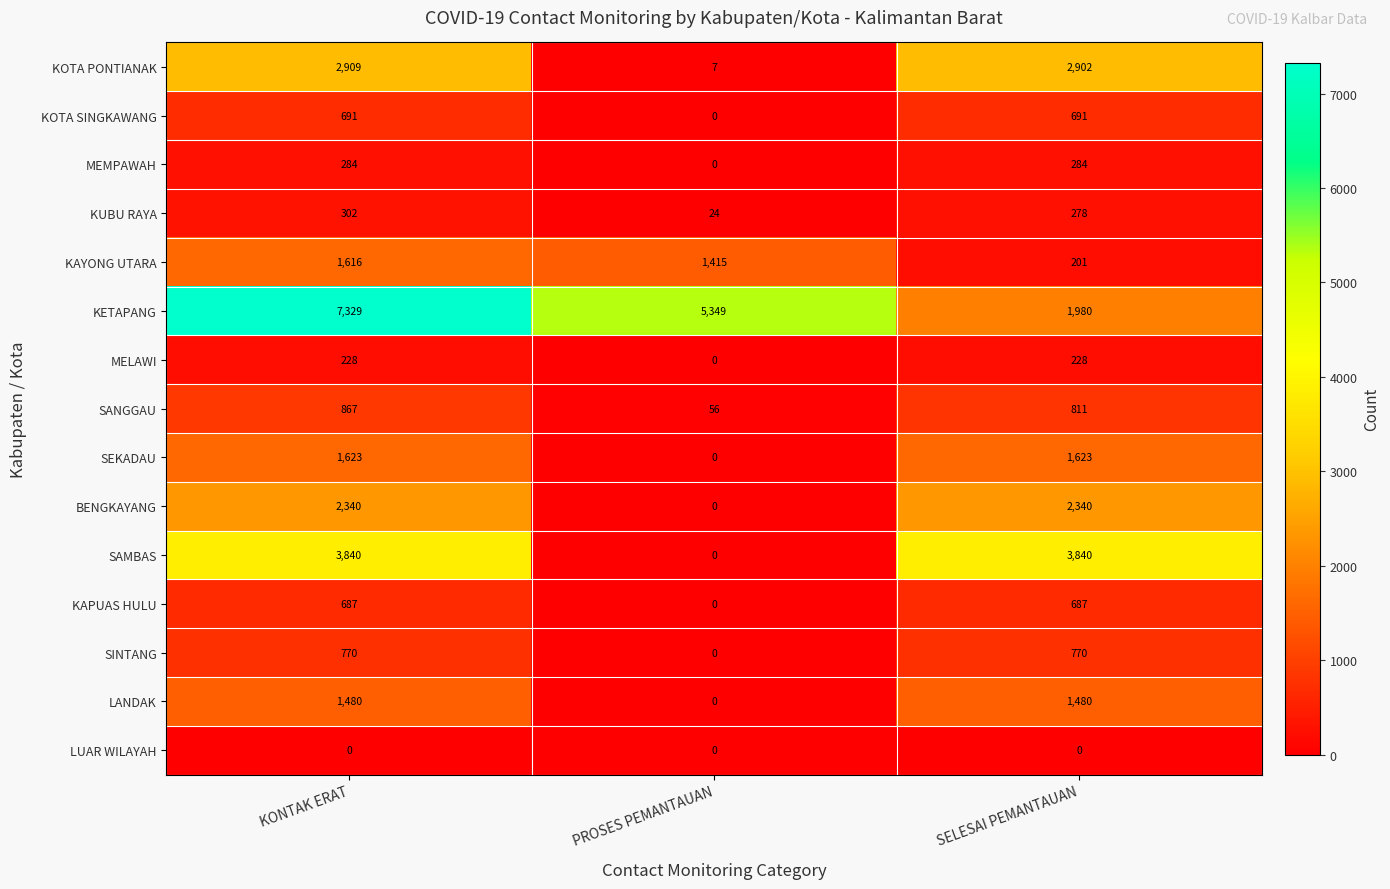

What is the spread (max minus min) of values at PROSES PEMANTAUAN?

5349